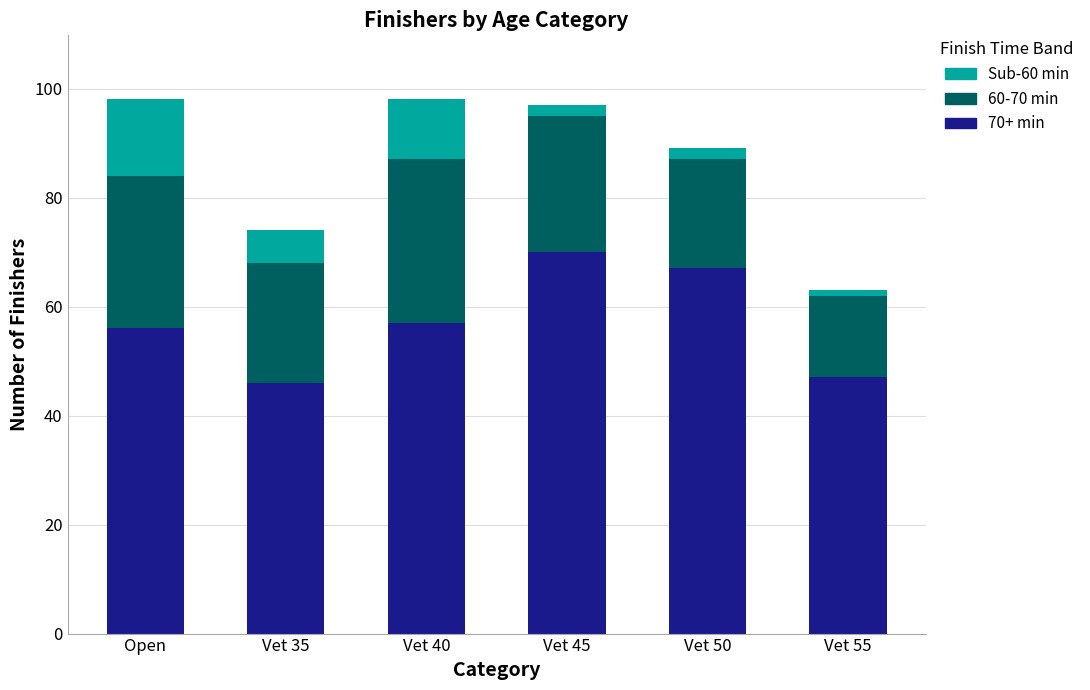

Rank the categories by 70+ min value from lowest to highest.

Vet 35, Vet 55, Open, Vet 40, Vet 50, Vet 45